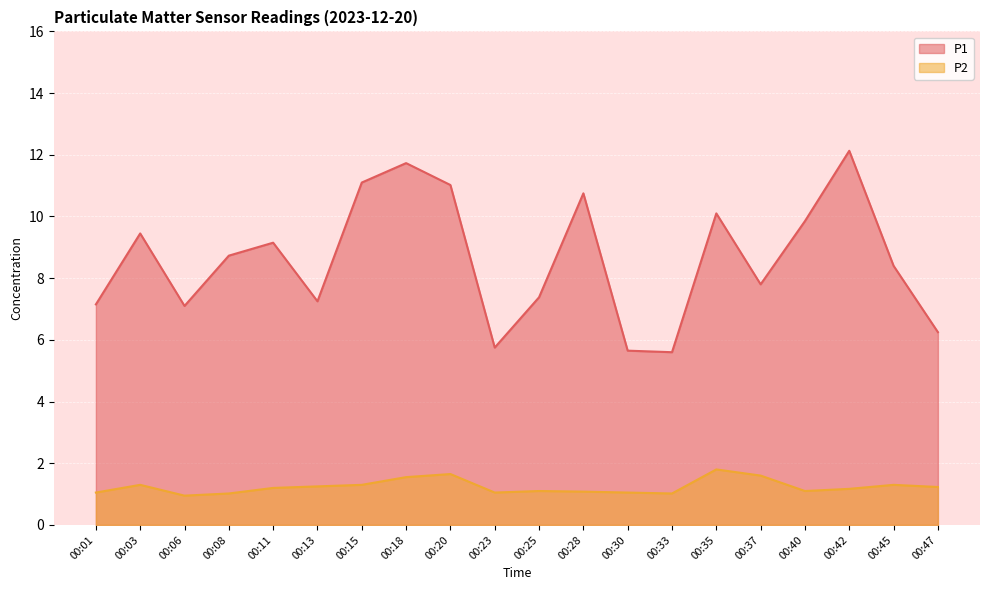

True or false: P1 and P2 cross at least once.

False